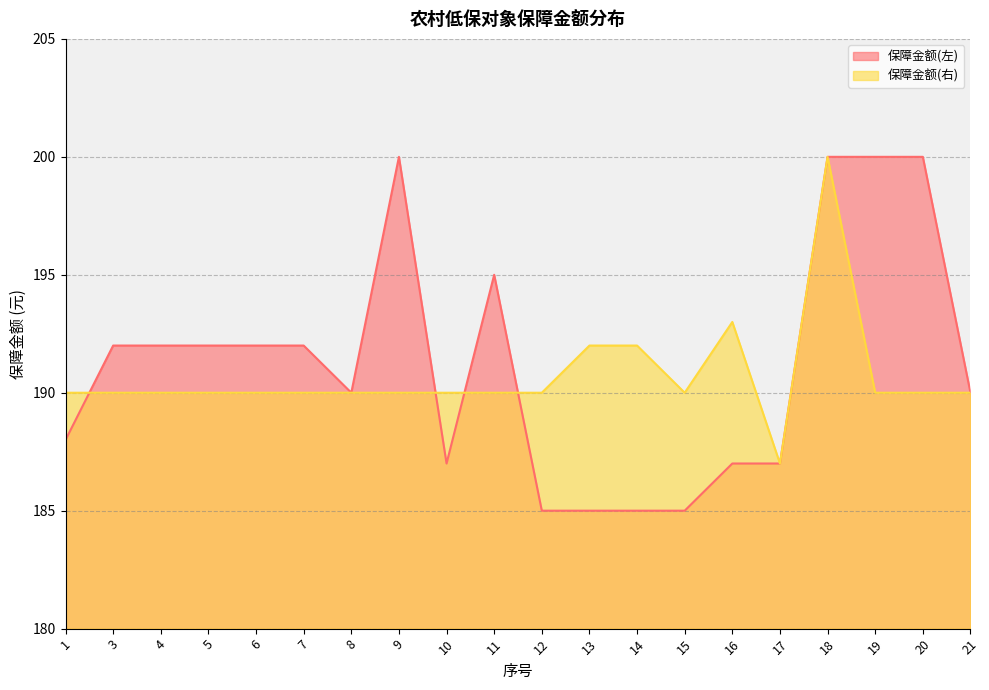

What is the sum of the 保障金额(左) values at 15 and 7?

377